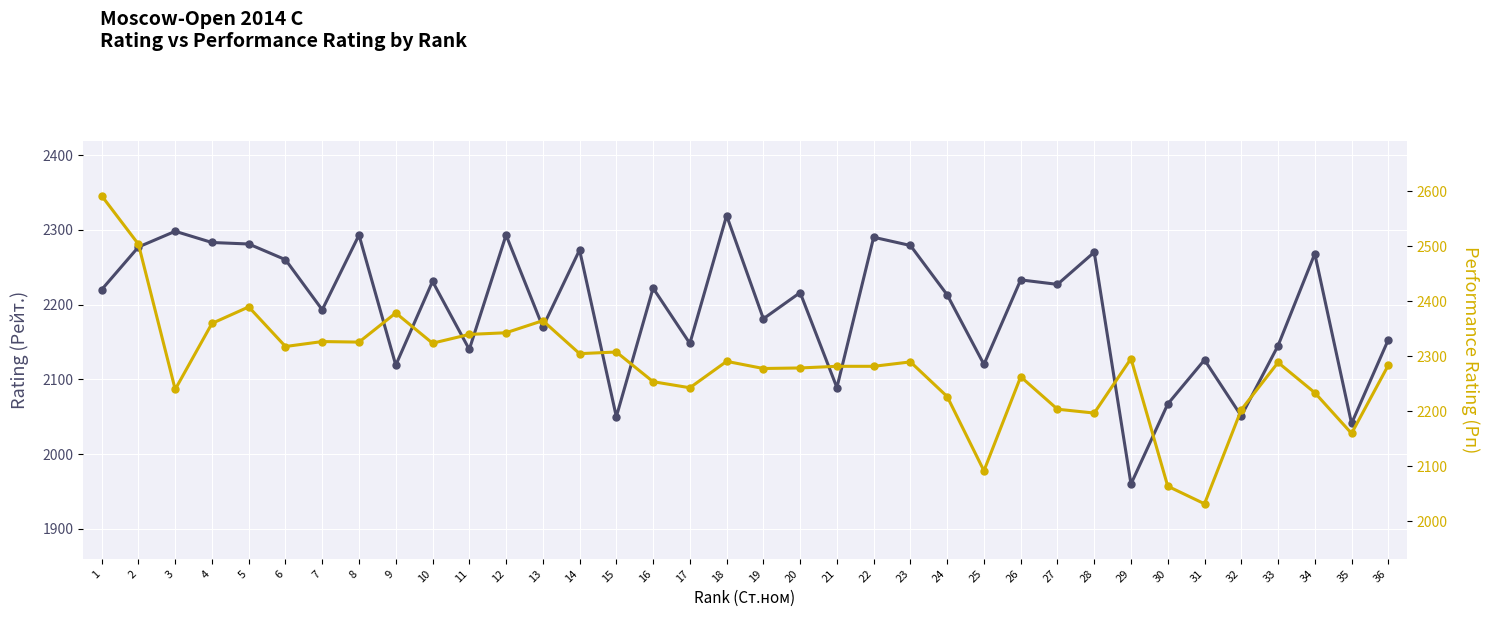

What is the spread (max minus min) of values at 13?

195